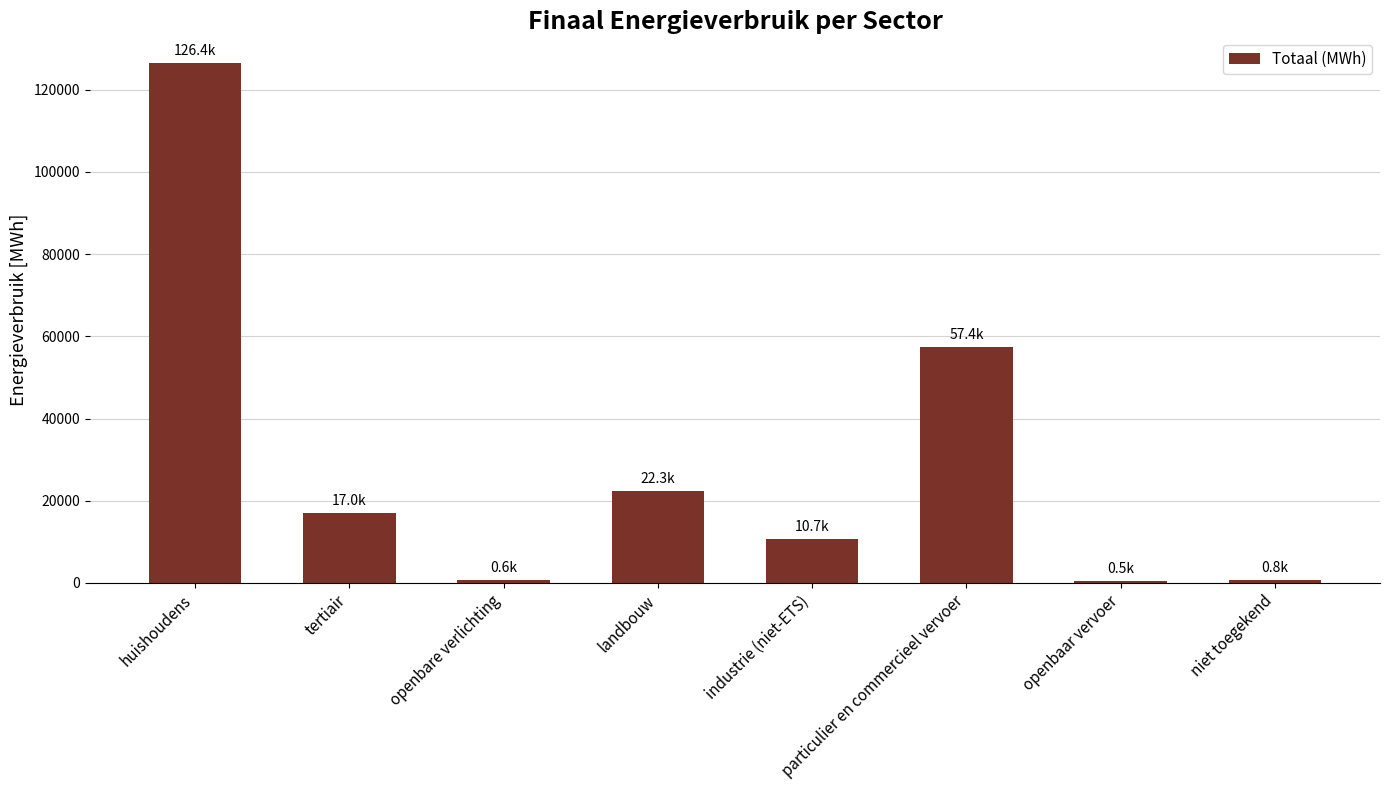

What is the average value?

29455.0